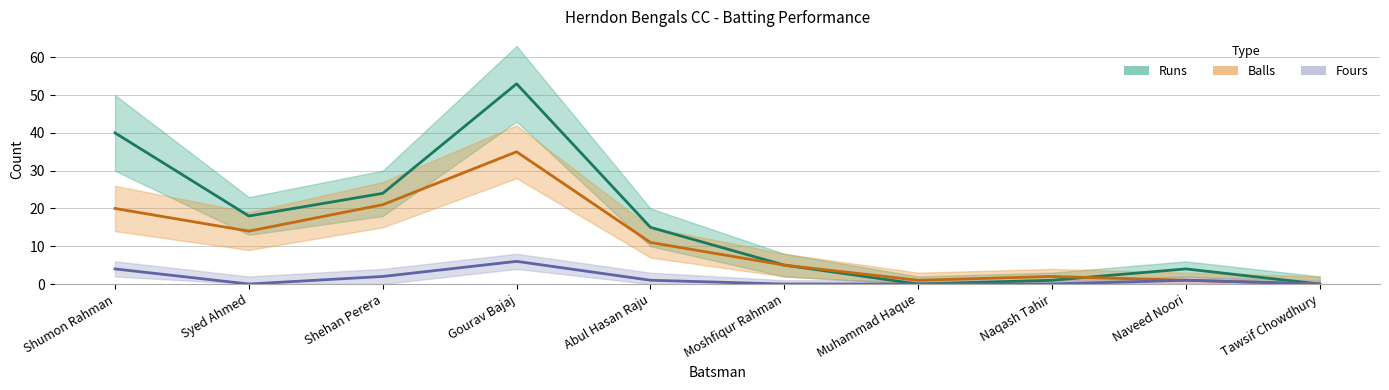

What is the highest value of the Fours series?

6